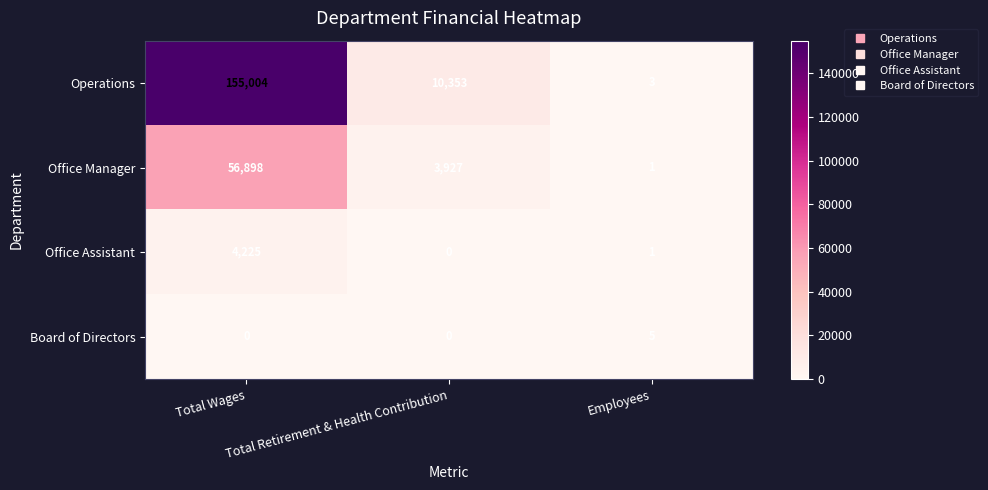

List the series in order of their peak value, lowest first.

Board of Directors, Office Assistant, Office Manager, Operations